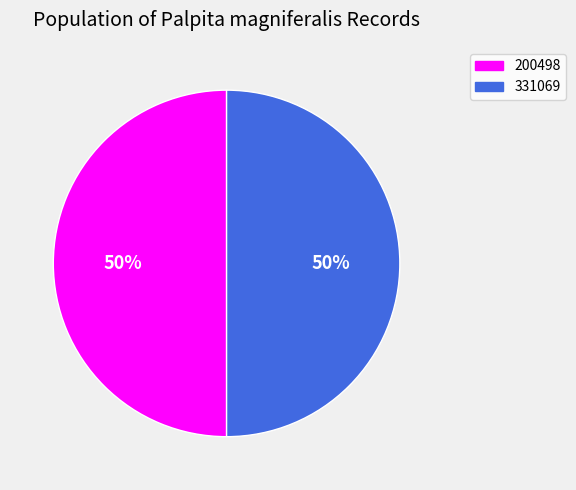

Combined, do 331069 and 200498 account for over 50%?

Yes